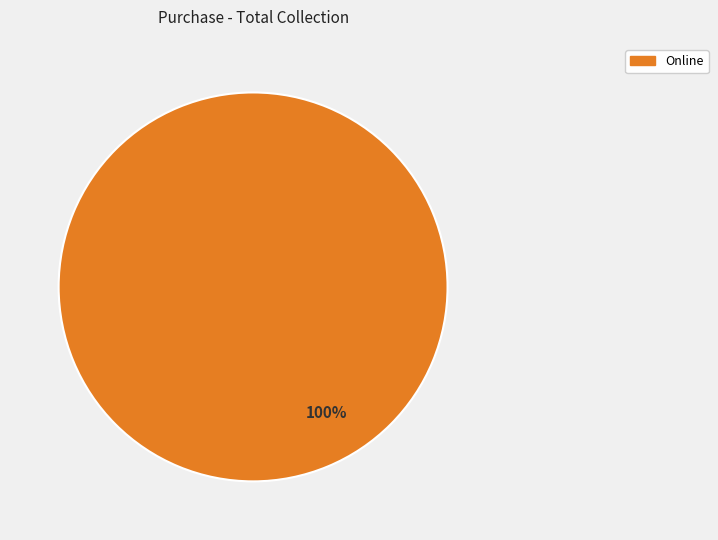

Is there any slice that represents more than half of the pie?

Yes